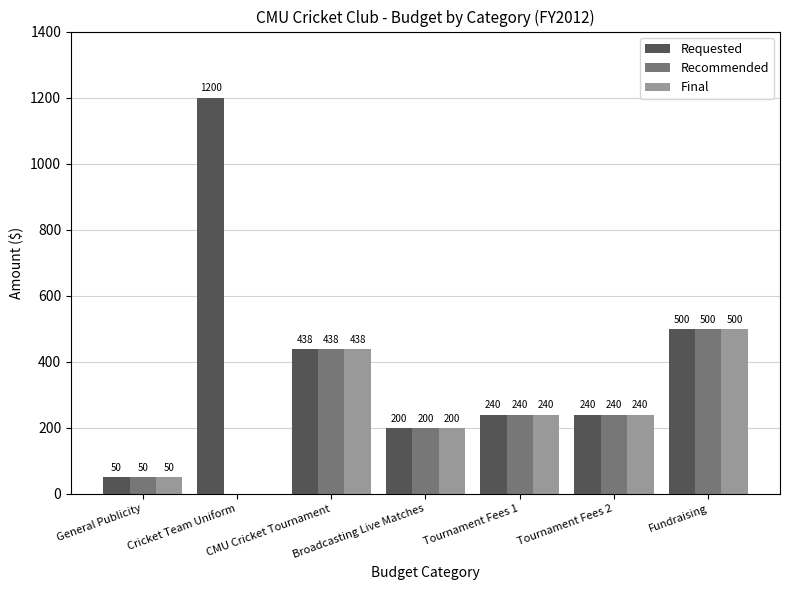

Reading left to right, extract all data points from this chart.

Requested: 50	1200	438	200	240	240	500
Recommended: 50	0	438	200	240	240	500
Final: 50	0	438	200	240	240	500